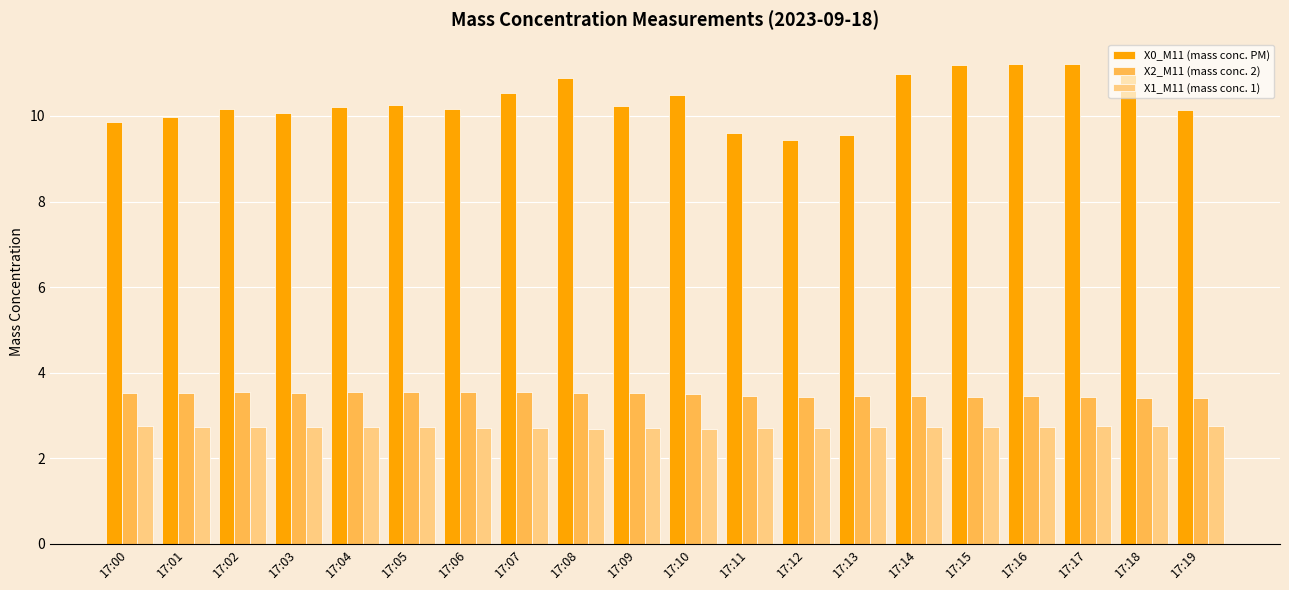

Read the X0_M11 (mass conc. PM) value at 17:00.

9.9